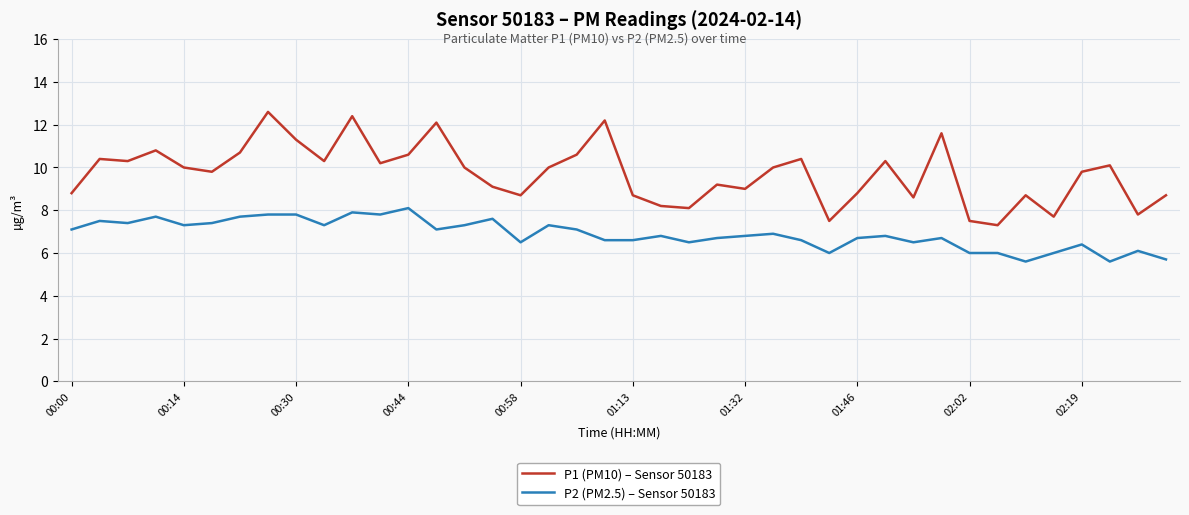

Rank the series by their average value, from lowest to highest.

P2 (PM2.5) – Sensor 50183, P1 (PM10) – Sensor 50183